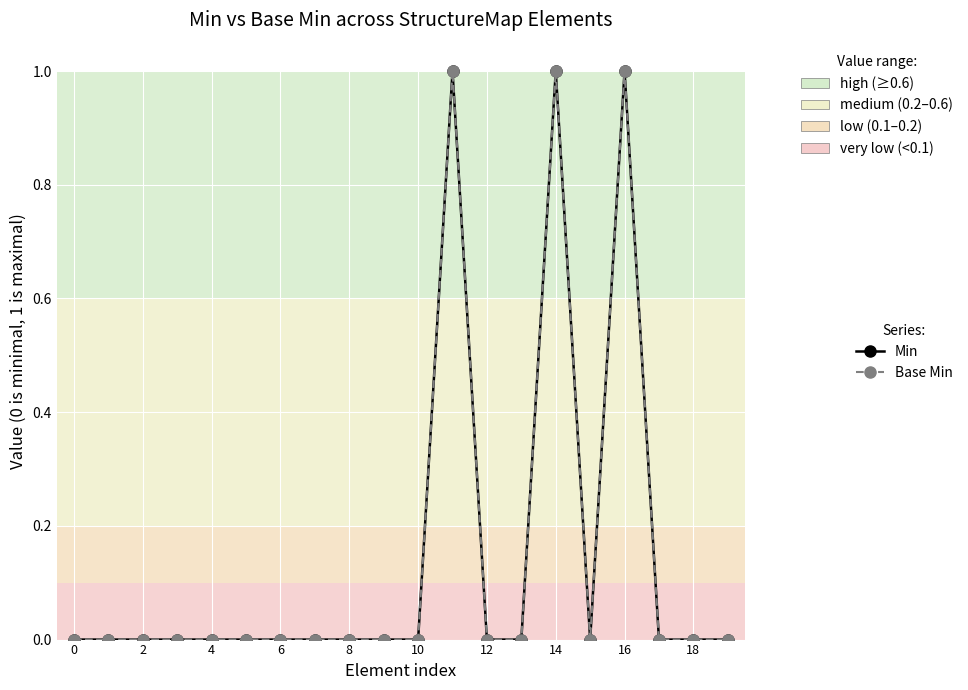

What is the greatest value displayed?

1